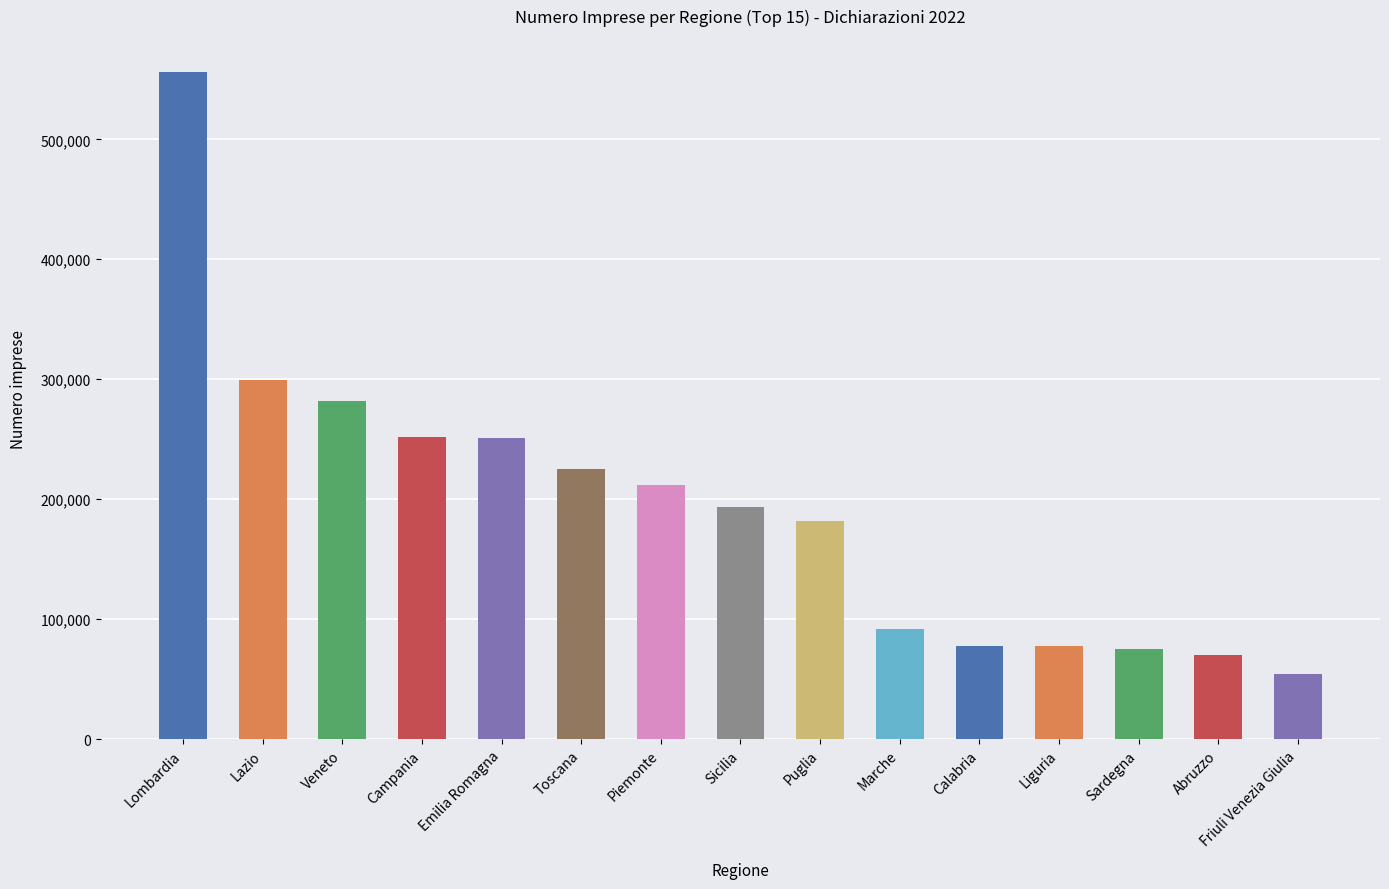

The chart shows a value of 91554 at Marche. True or false?

True